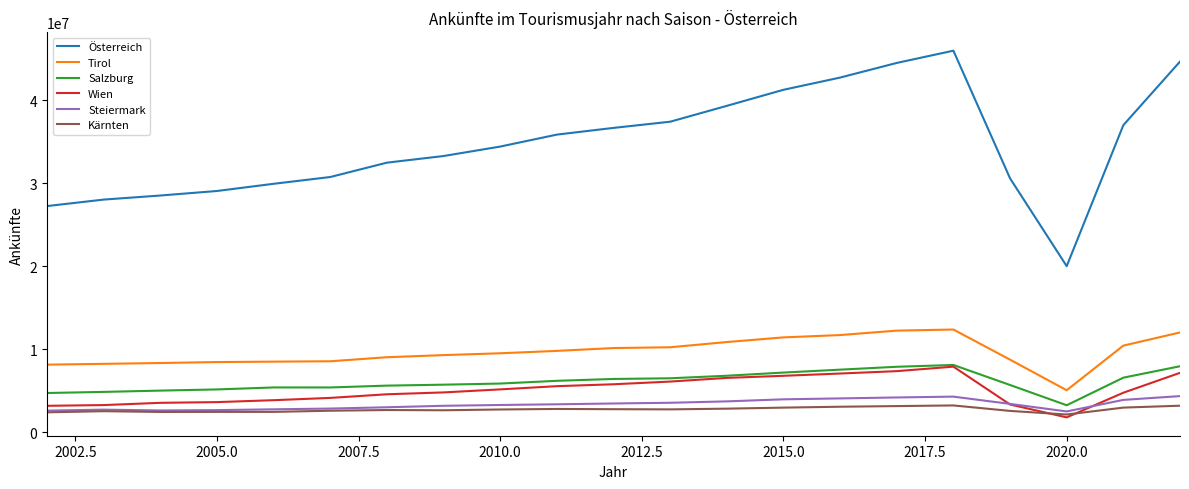

Which series has the largest range (max minus min)?

Österreich